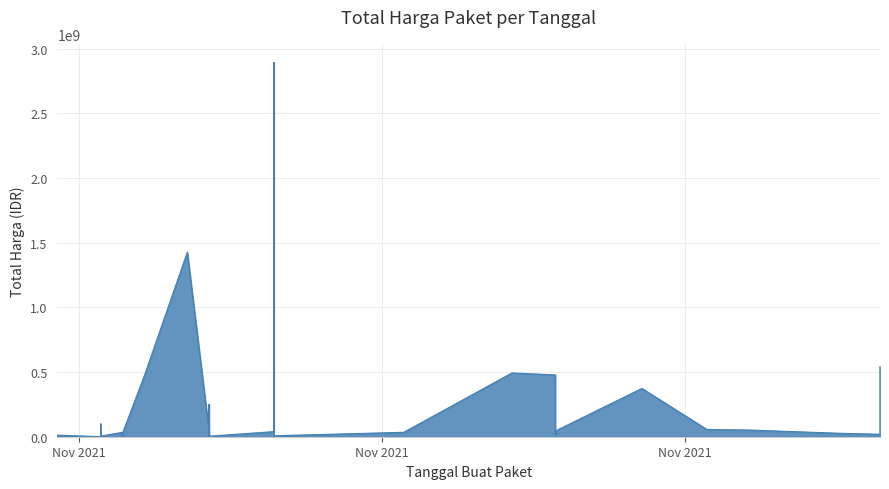

The value at 2021-11-01 is 455354. True or false?

False